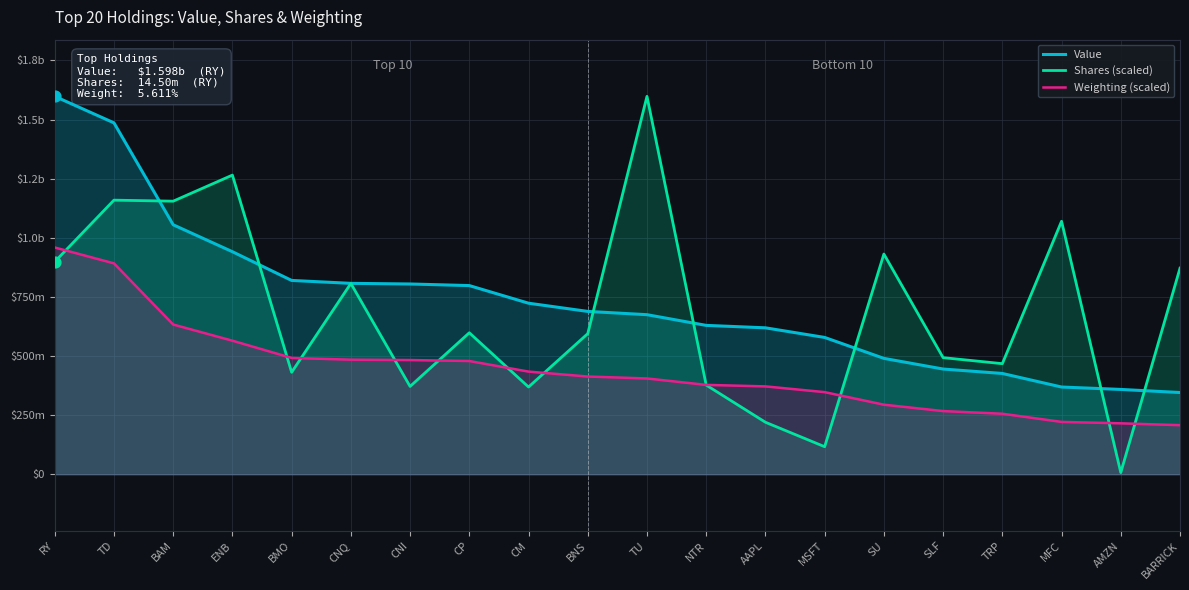

Which series contains the lowest Y value?

Shares (scaled)